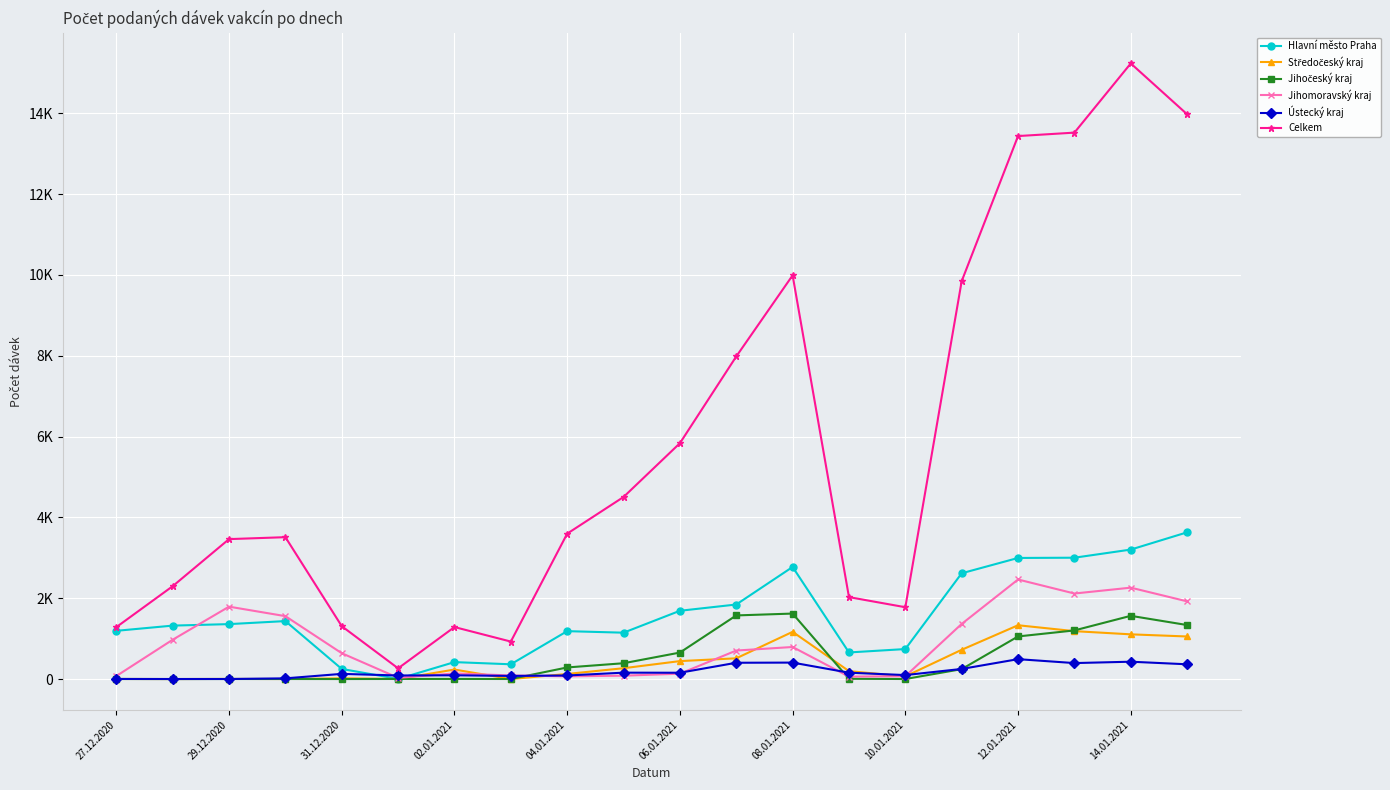

Is this an area chart (filled region under the line)?

No